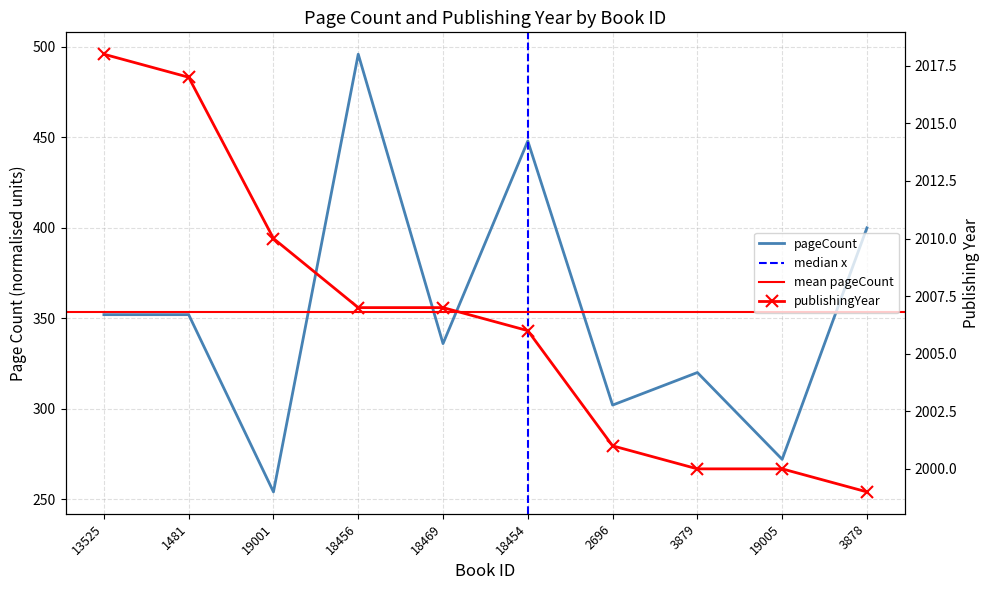

Reading left to right, extract all data points from this chart.

pageCount: 352	352	254	496	336	448	302	320	272	400
publishingYear: 2018	2017	2010	2007	2007	2006	2001	2000	2000	1999